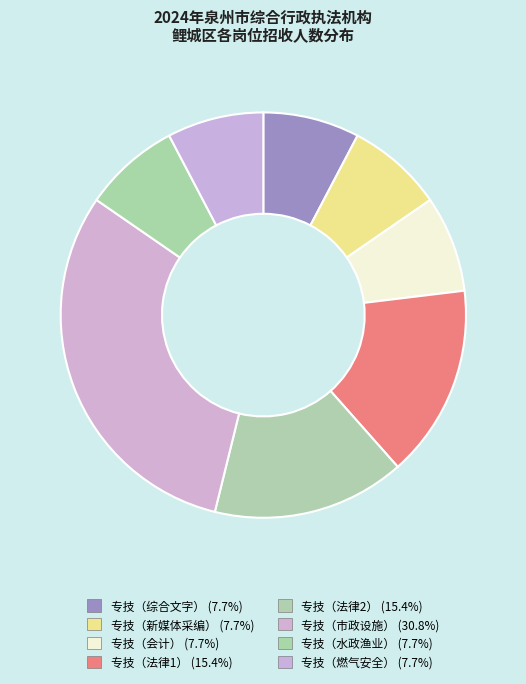

Which slice is the largest?

专技（市政设施）